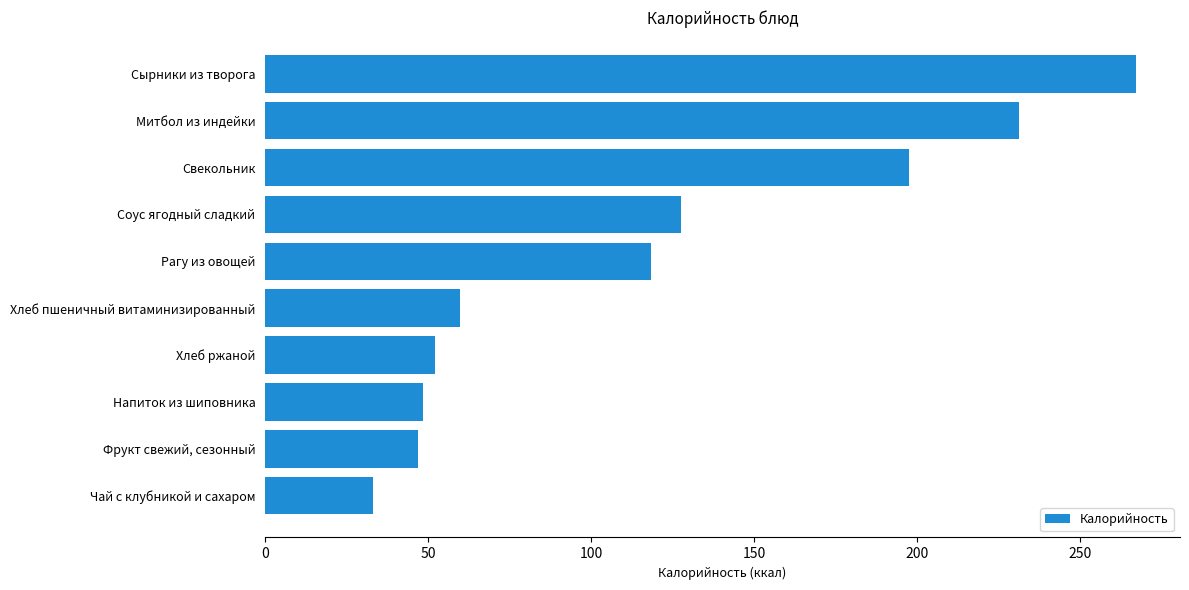

What is the smallest value displayed?

33.2